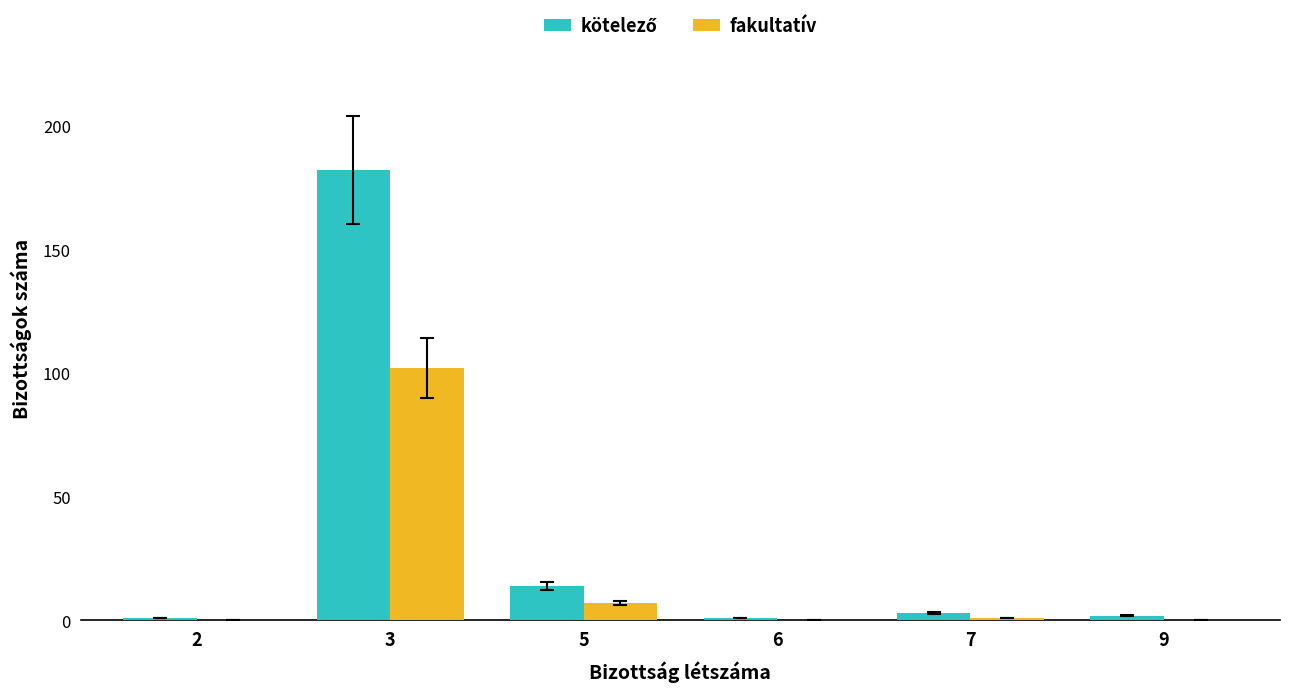

At which category is the sum across all series the highest?

3